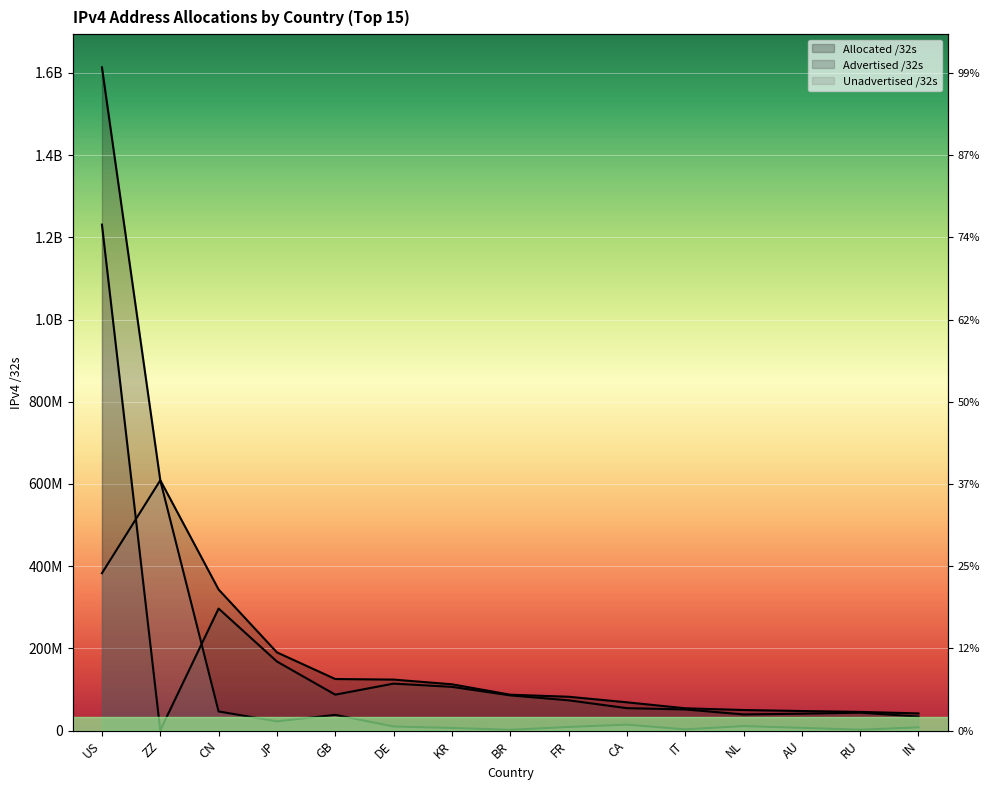

Which label corresponds to the smallest value in the chart?

ZZ